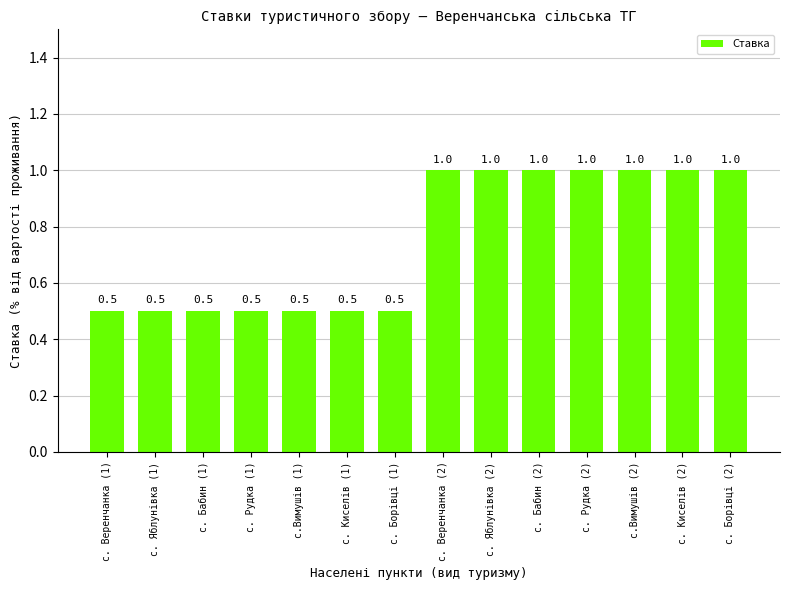

What is the value of the 9th bar from the left?

1.0